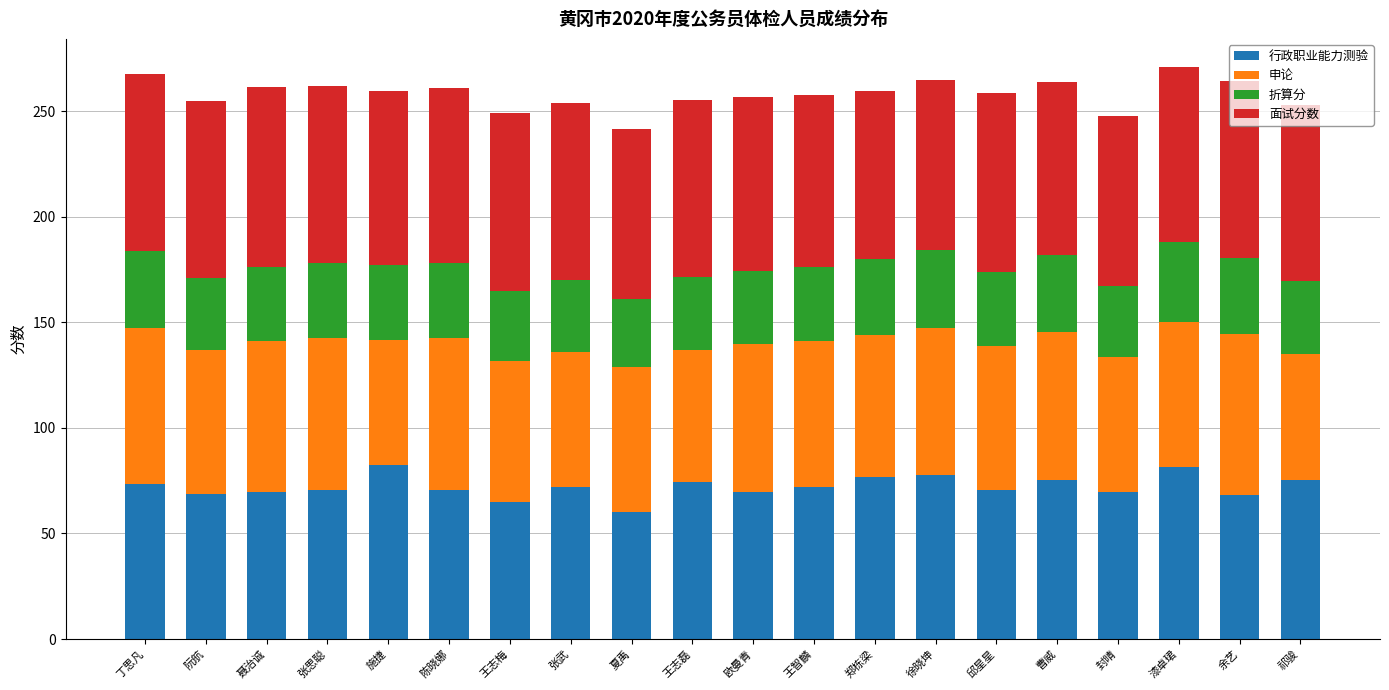

Read the 行政职业能力测验 value at 祁骏.

75.2